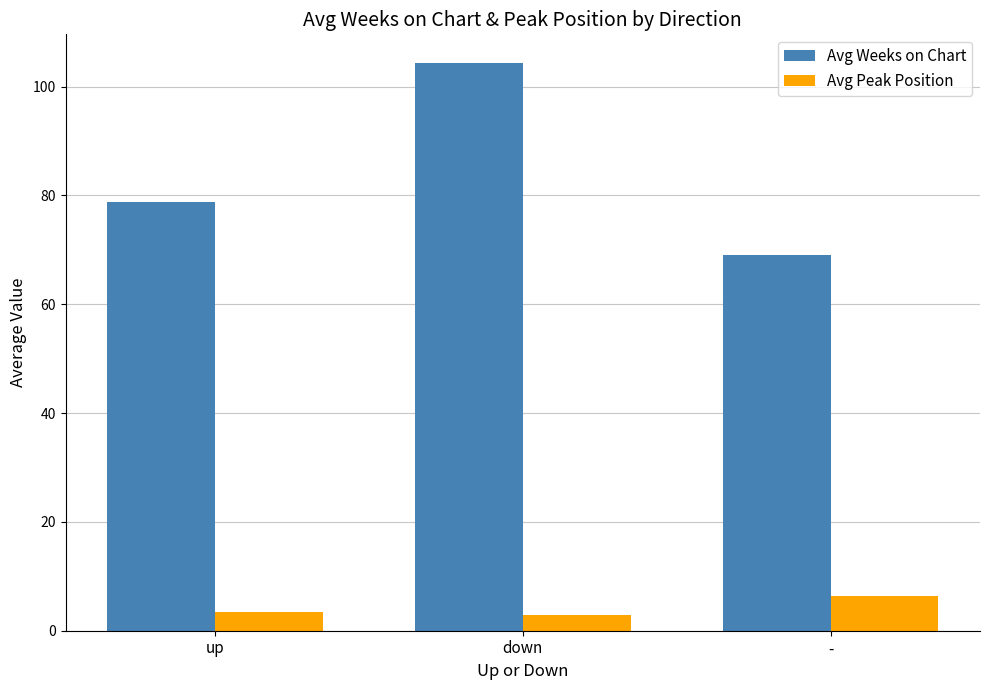

At which label does Avg Peak Position first exceed 3?

up